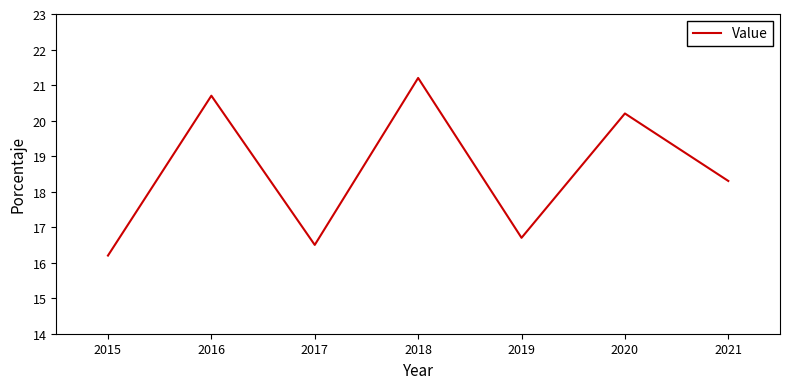

What is the sum of the values at 2019 and 2017?

33.2